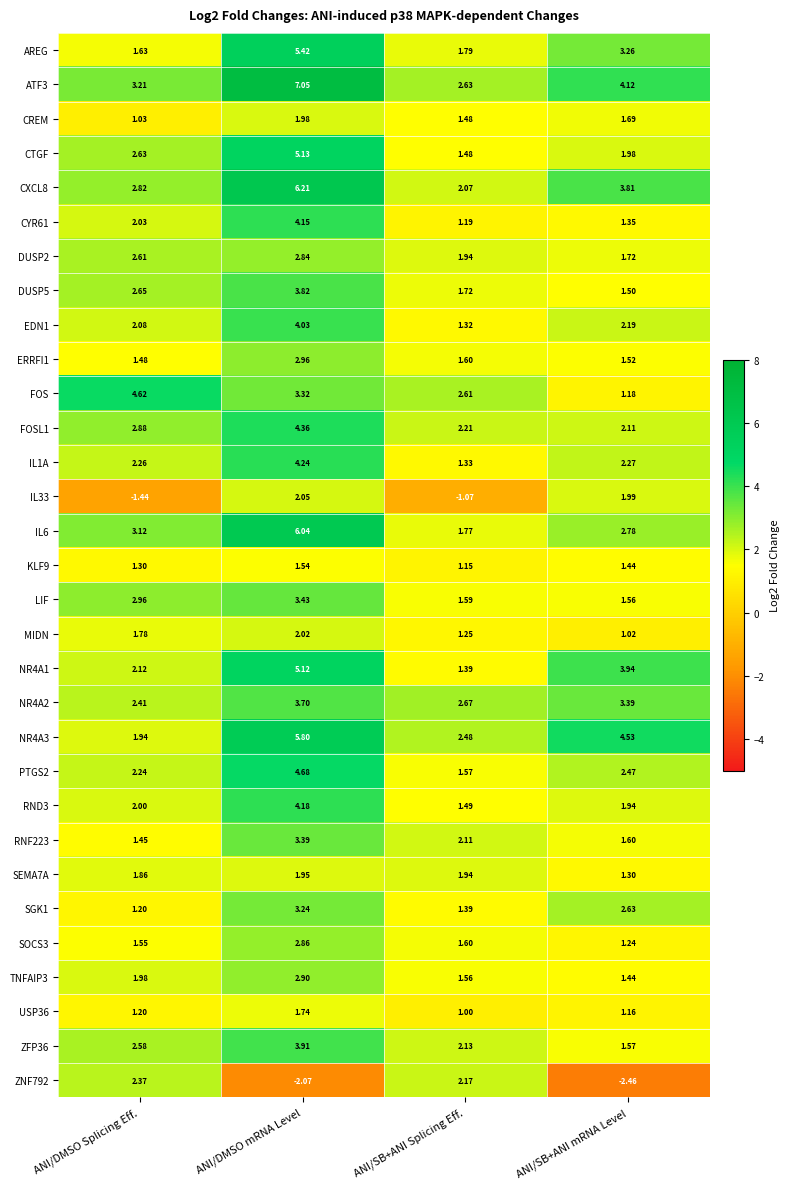

List the labels in order of NR4A1 value, largest first.

ANI/DMSO mRNA Level, ANI/SB+ANI mRNA Level, ANI/DMSO Splicing Eff., ANI/SB+ANI Splicing Eff.